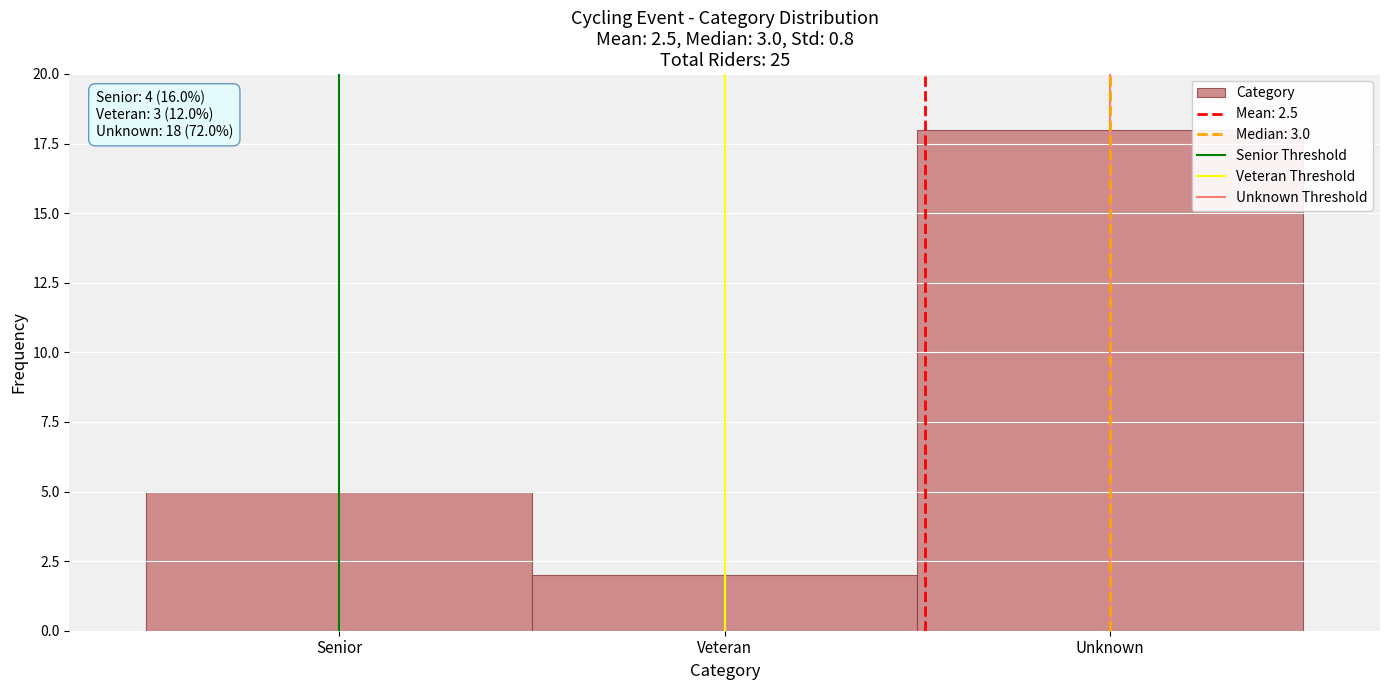

Reading left to right, transcribe all the data shown in this chart.

5	2	18